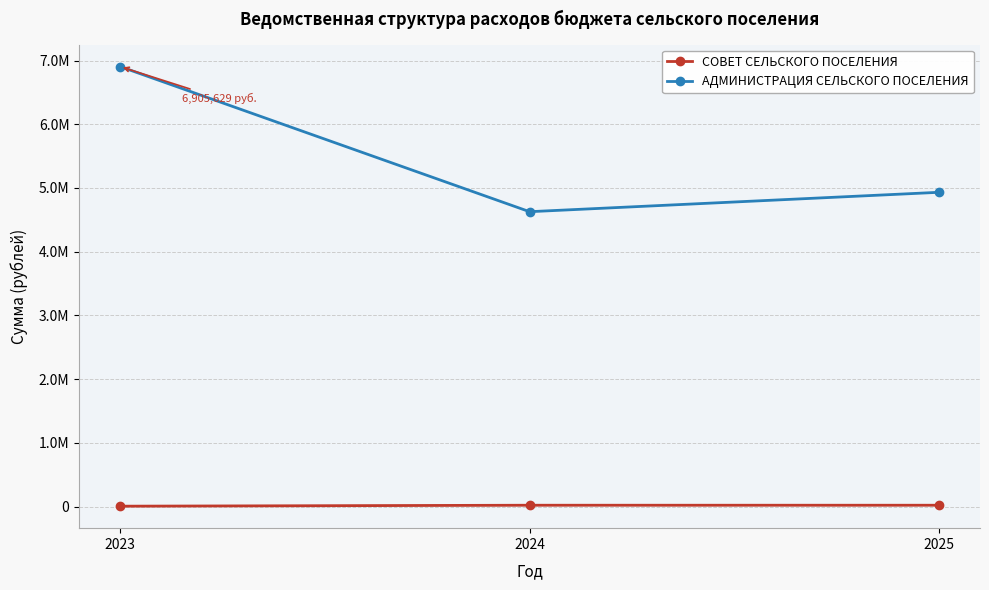

At how many categories does at least one series exceed 1546410?

3